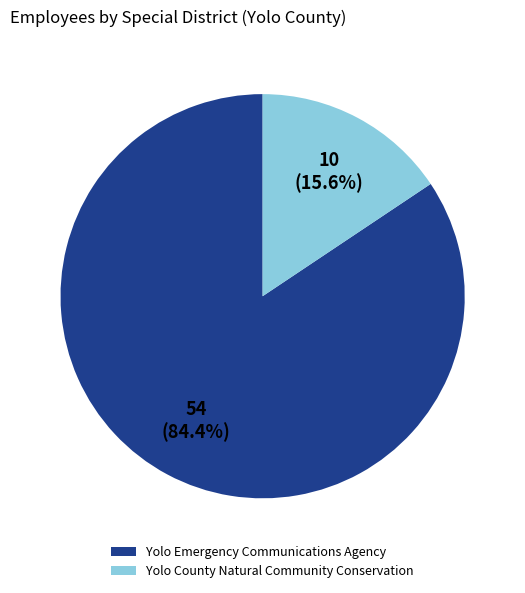

How many segments does this pie chart have?

2